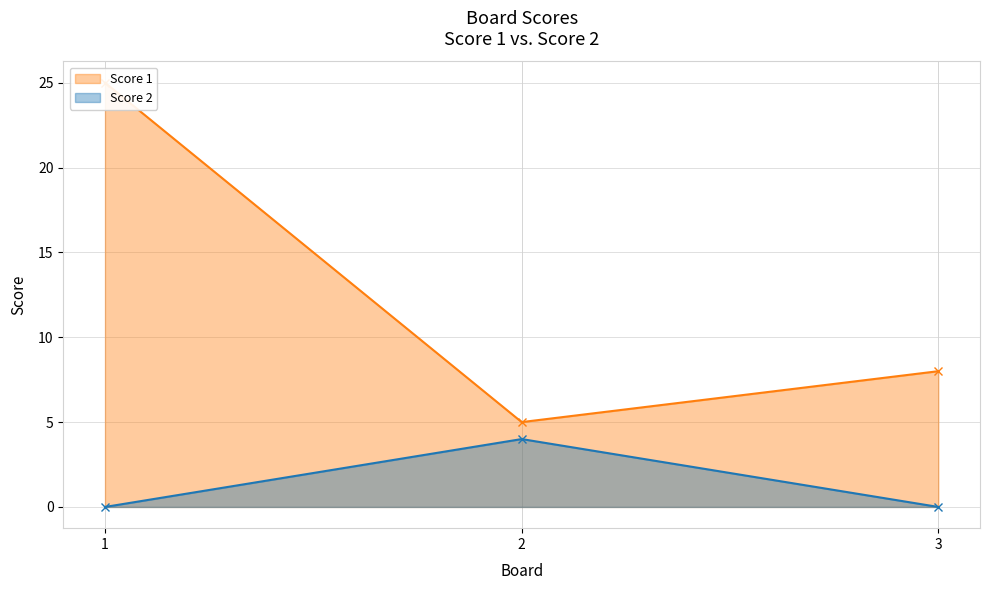

At which label is Score 2 closest to 2?

1